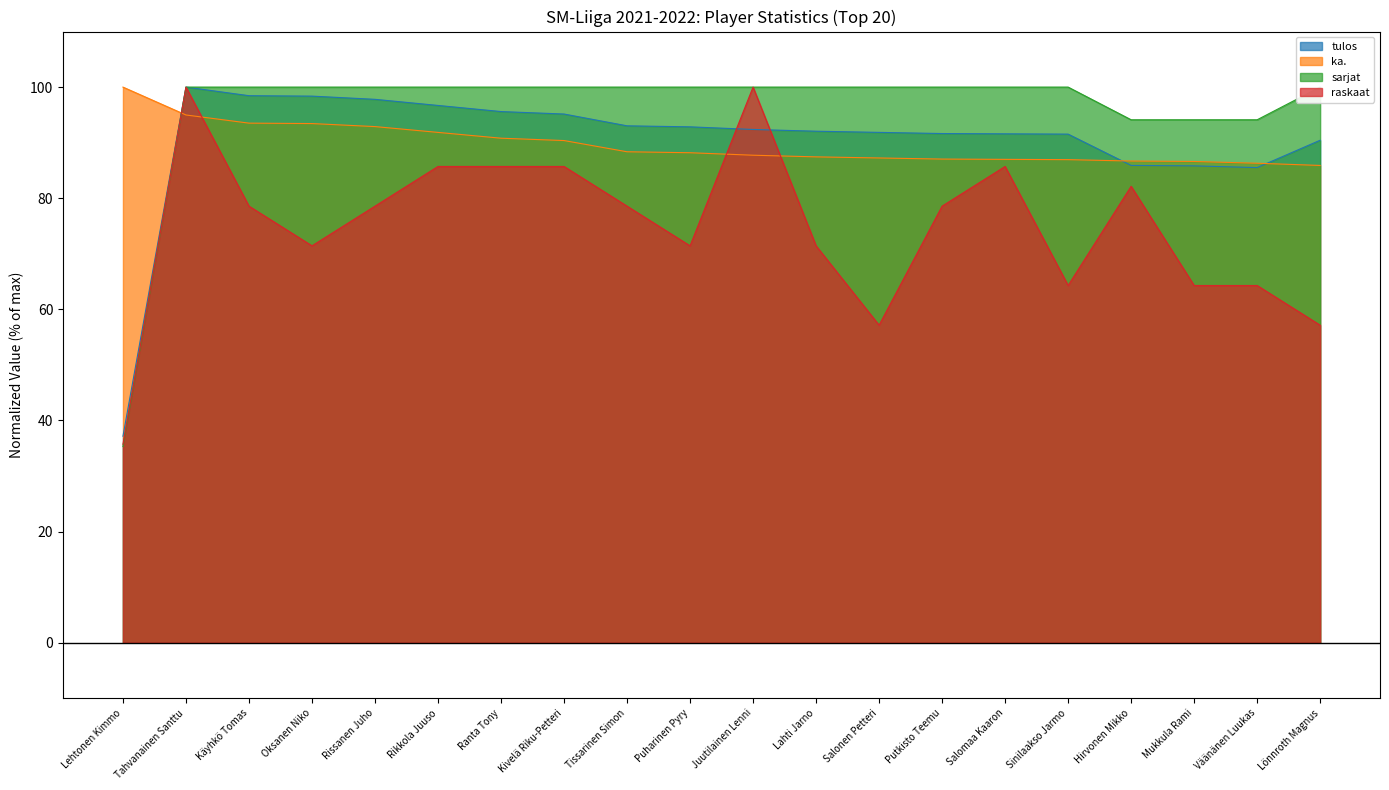

The value of ka. at Rissanen Juho is 92.9. True or false?

True